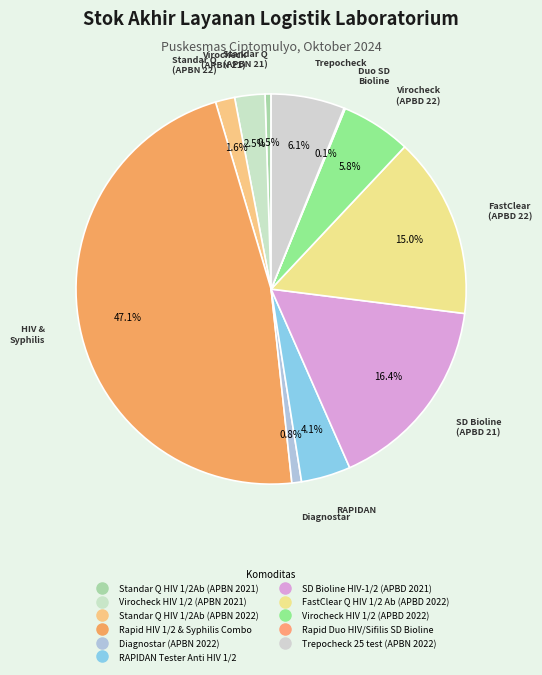

To the nearest percent, what portion does RAPIDAN Tester Anti HIV 1/2 represent?

4%